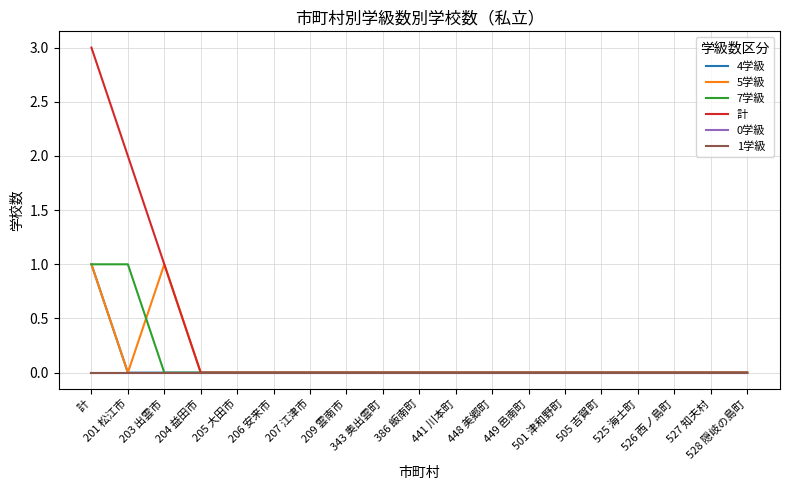

True or false: 7学級 has a value of 1 at 205 大田市.

False